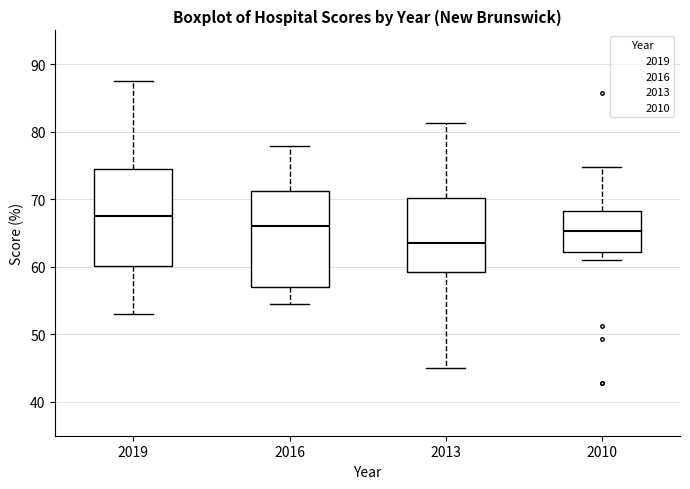

Reading left to right, transcribe this box plot: for each box, give where its median line is, the range the box spans, and where its two whiskers end, as read against the y-axis. The values are not printed on the chart, so give them approximately, as read against the axis.

2019: median 68, box 60 to 74, whiskers 53 to 88
2016: median 66, box 57 to 71, whiskers 55 to 78
2013: median 64, box 59 to 70, whiskers 45 to 81
2010: median 65, box 62 to 68, whiskers 61 to 75